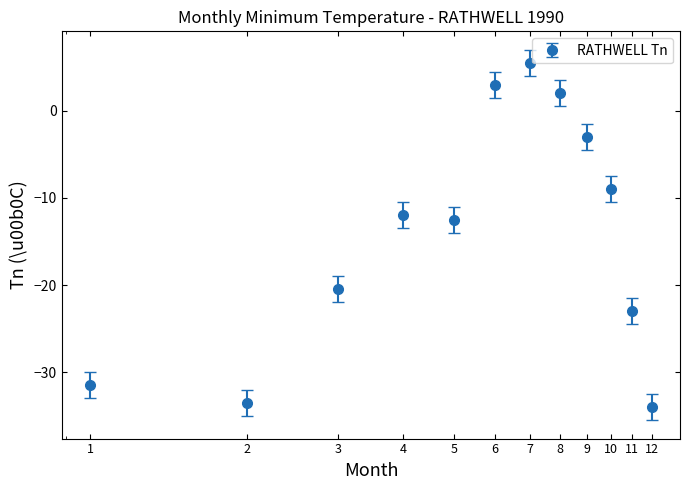

What is the difference between the maximum and minimum values?

39.5